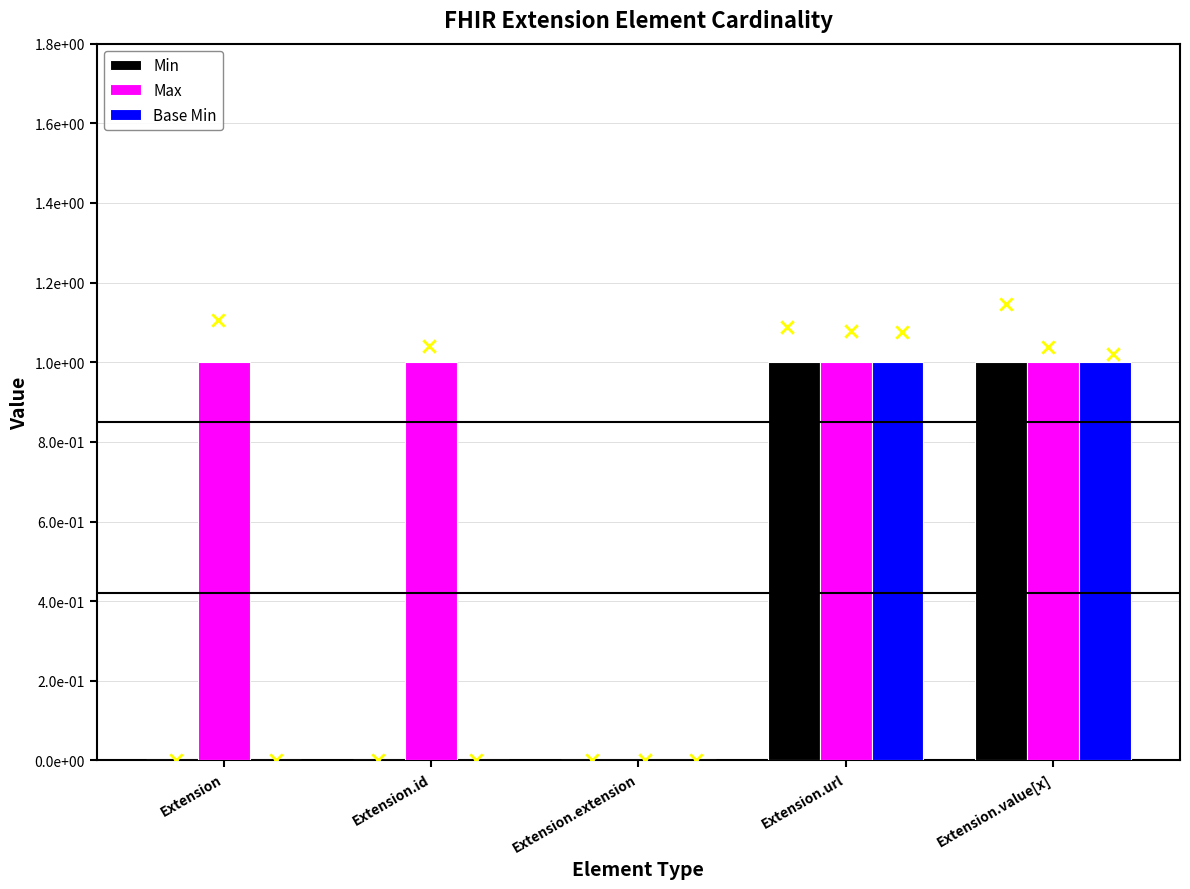

What are all the series names shown in the legend?

Min, Max, Base Min